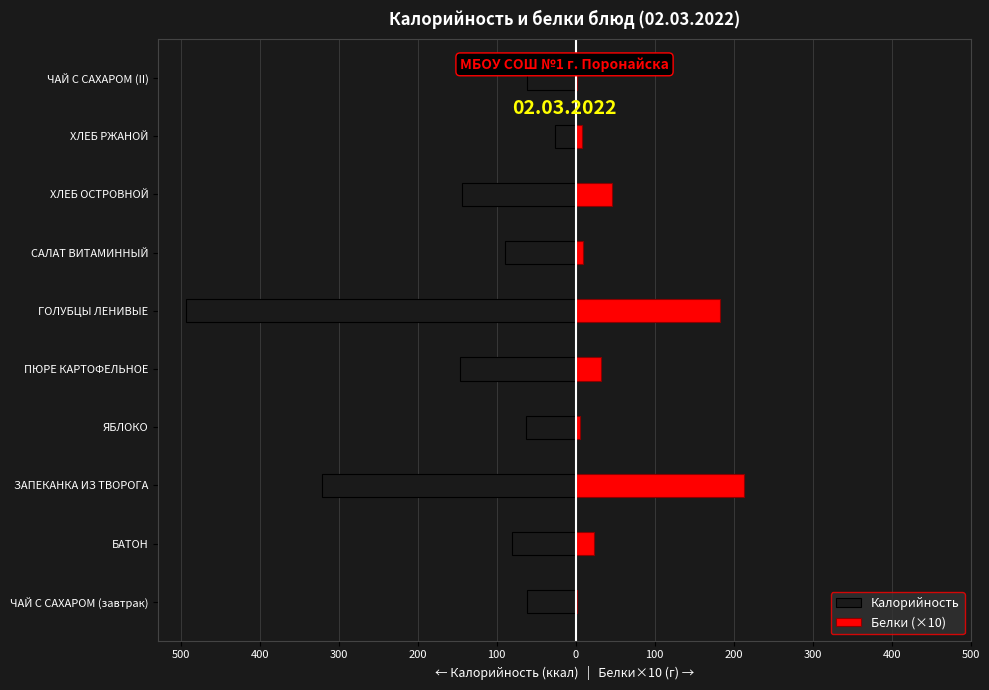

Read the Белки (×10) value at ПЮРЕ КАРТОФЕЛЬНОЕ, to the nearest 5.

30